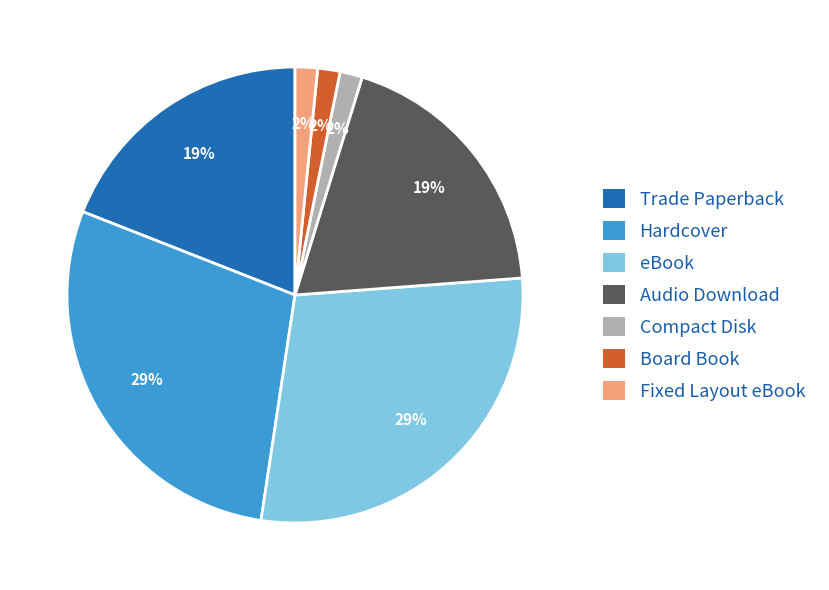

To the nearest percent, what portion does Compact Disk represent?

2%